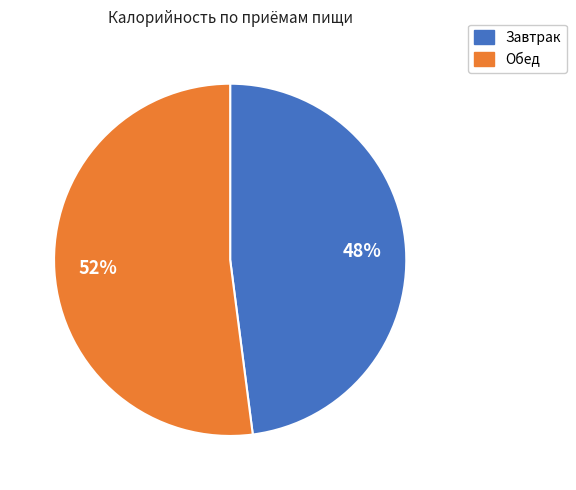

To the nearest percent, what is the difference between the largest and smallest slice percentages?

4%